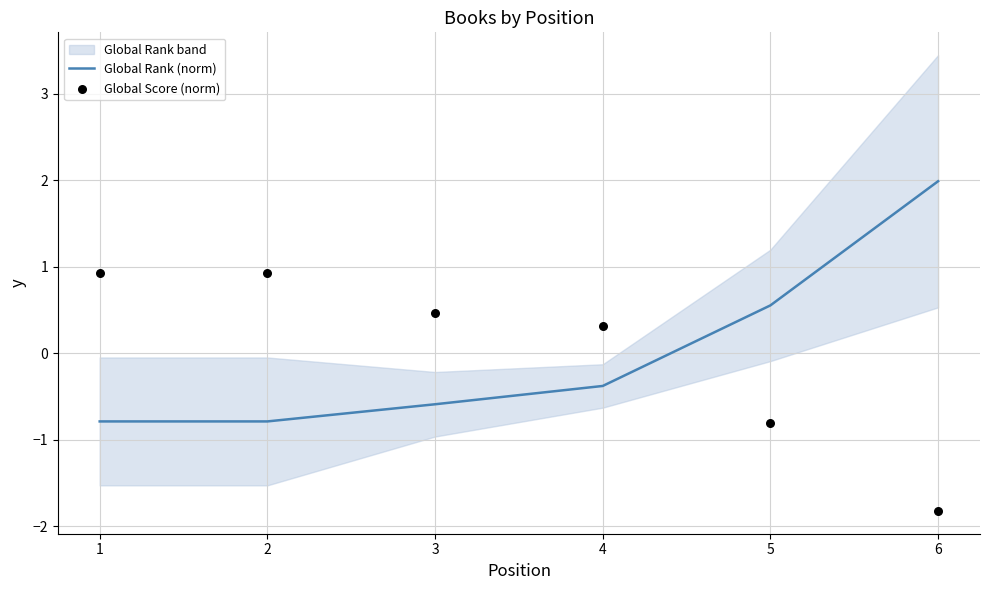

What is the minimum value for Global Rank (norm)?

-0.8